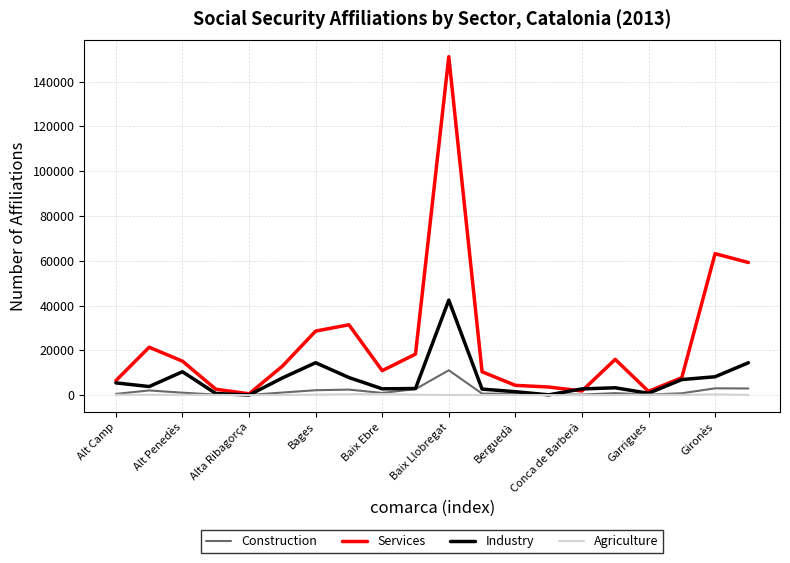

Which series has the largest total across all categories?

Services